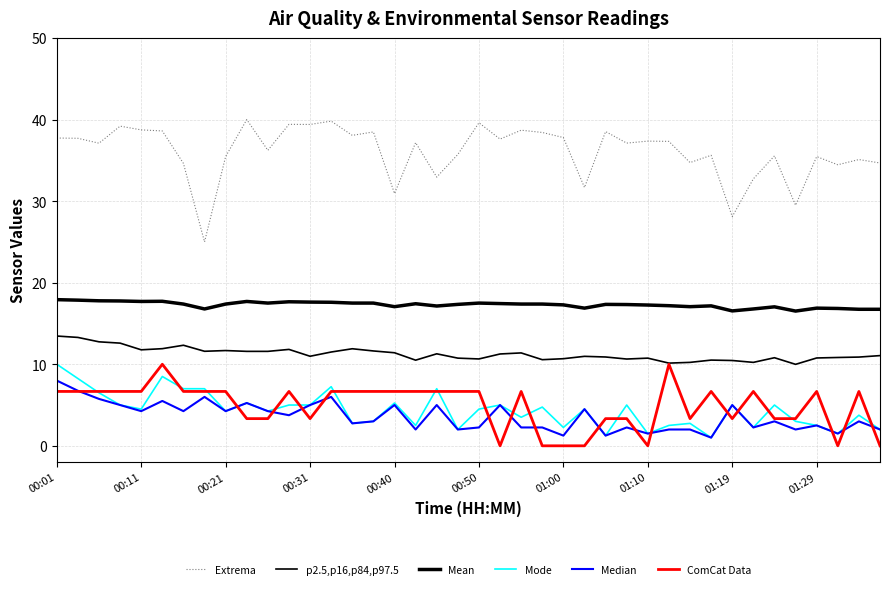

In Extrema, how many points are higher than both neighbors (excluding endpoints)?

14